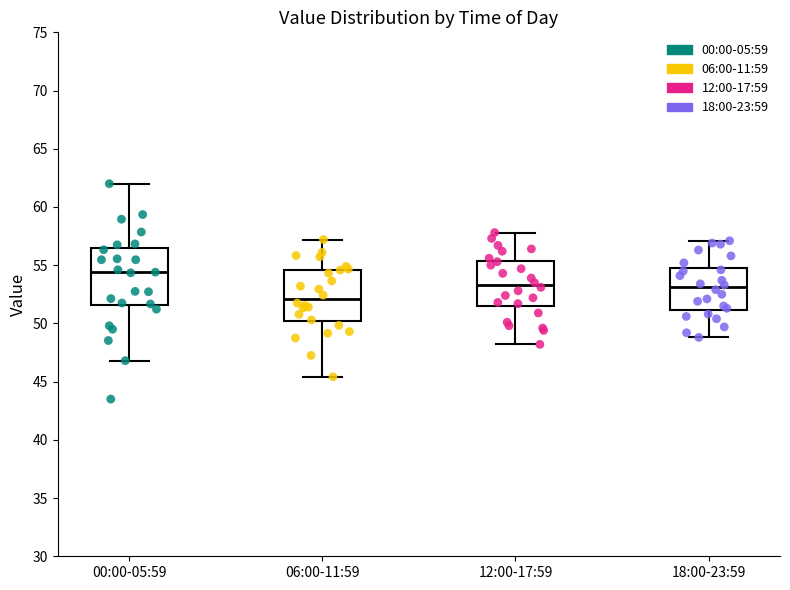

Which box has the lowest median line?

06:00-11:59